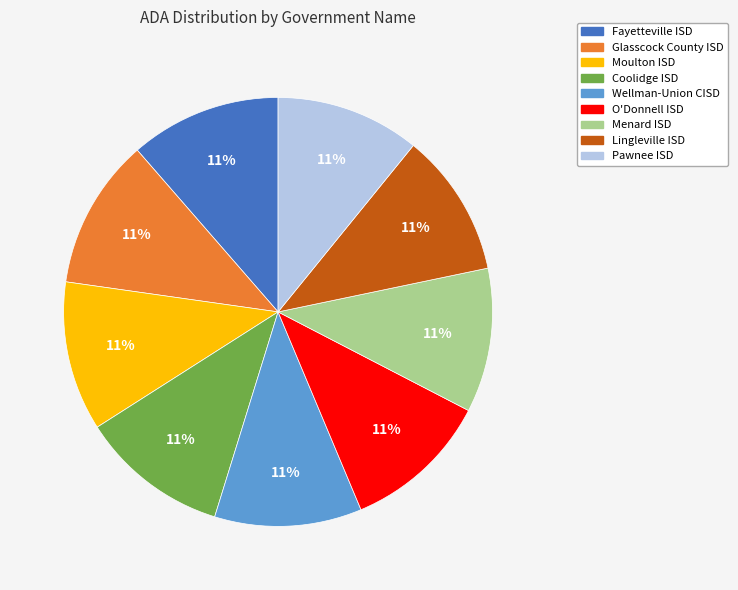

To the nearest percent, what is the average slice percentage?

11%